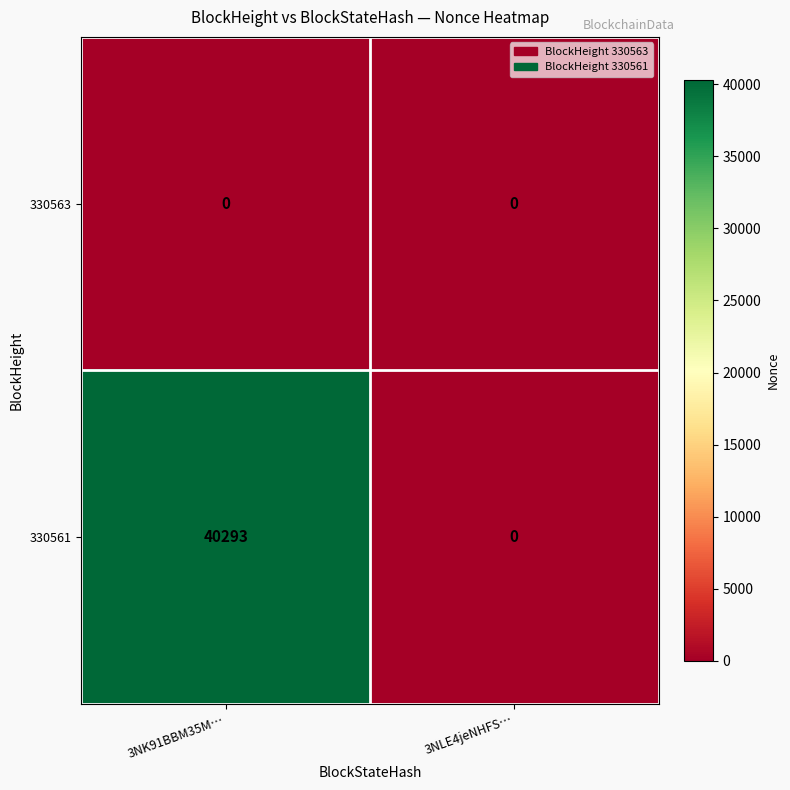

What is the total value across all series at 3NK91BBM35M…?

40293